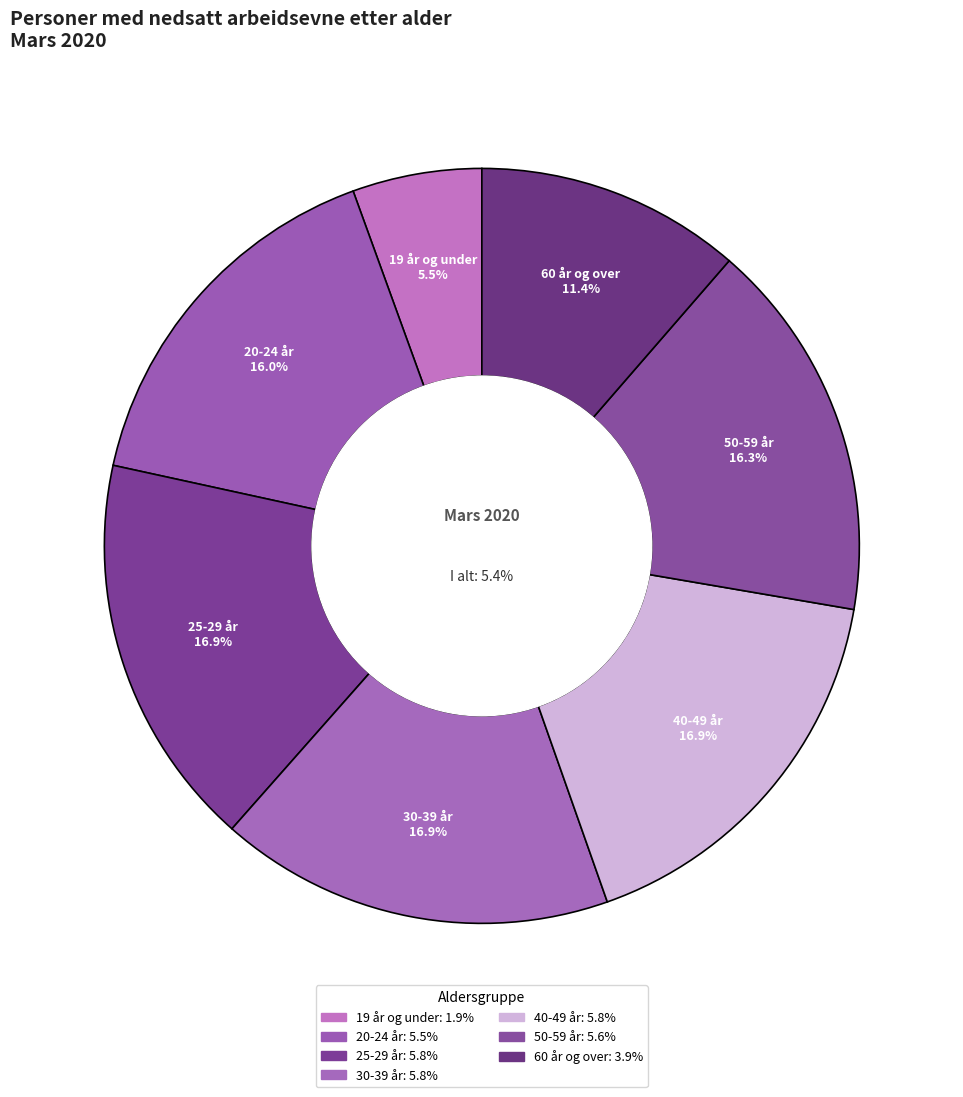

What is the ratio of the value at 60 år og over to the value at 40-49 år?

0.7